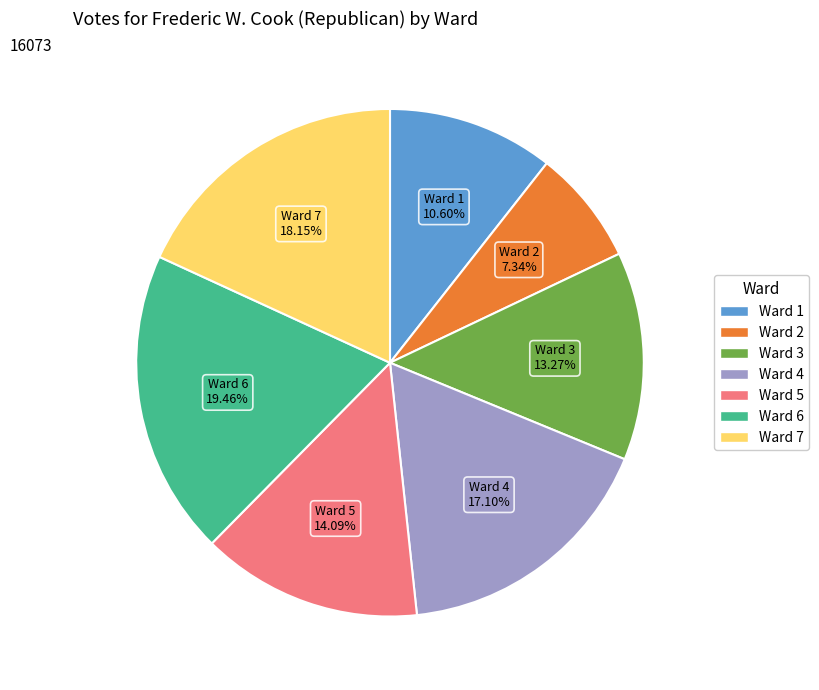

What is the largest slice in the pie chart?

Ward 6